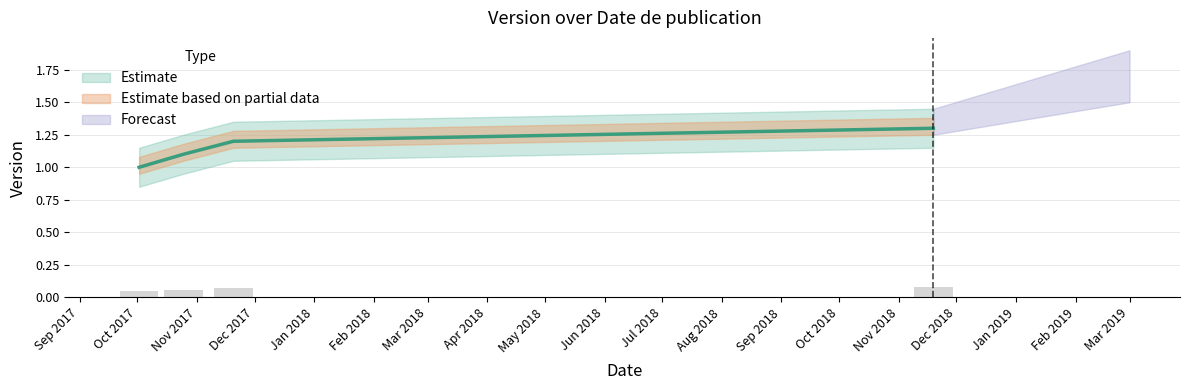

At which label is the value closest to 1?

2017-10-02